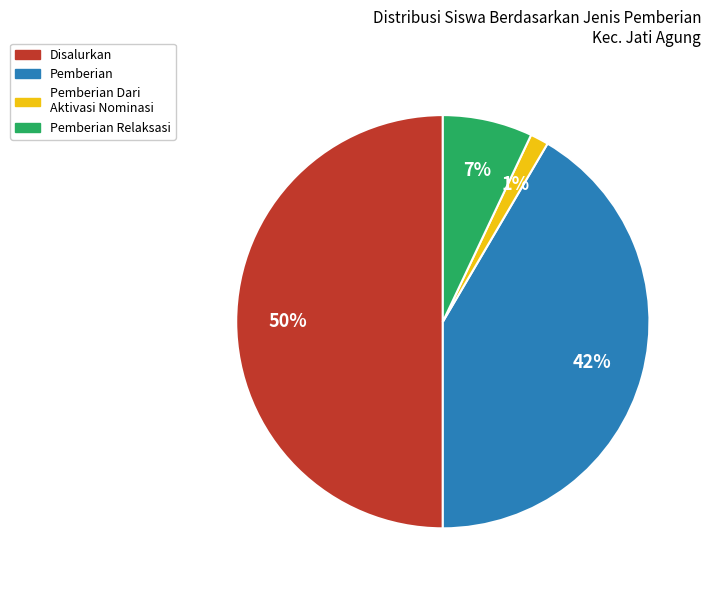

To the nearest percent, what portion does Pemberian Dari Aktivasi Nominasi represent?

1%